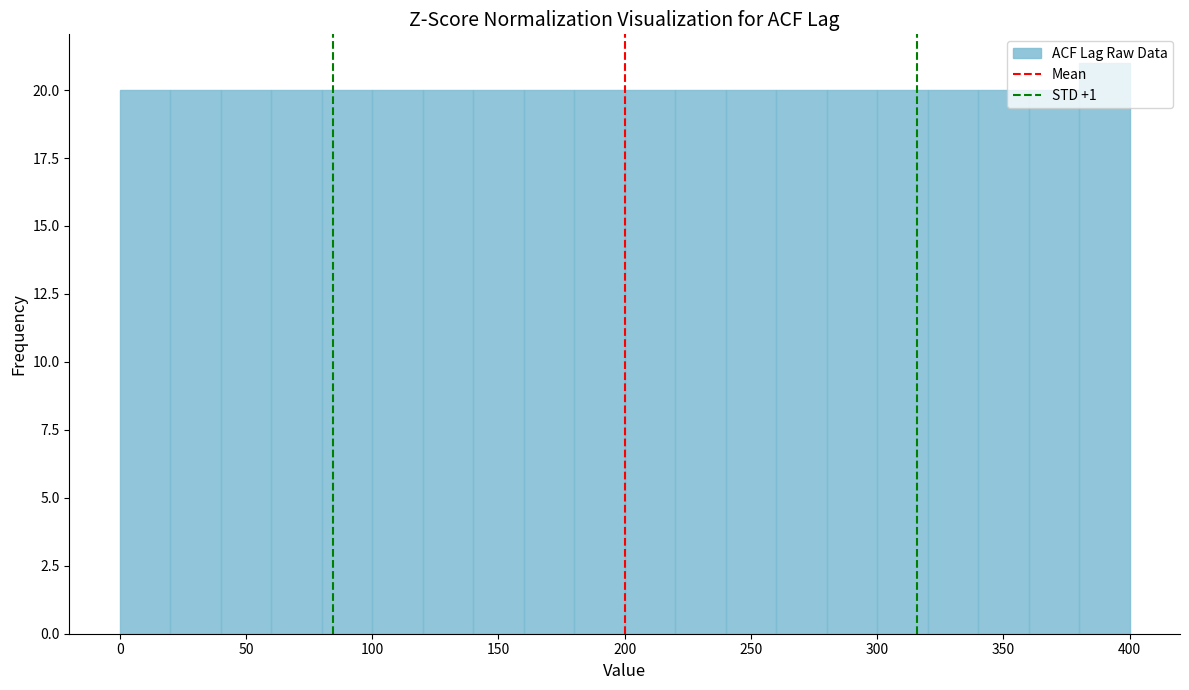

Reading left to right, transcribe this chart: for each bar, give the range it covers on the x-axis and its height. The values are not printed on the chart, so give them approximately, as read against the axis.

0 to 20: 20
20 to 40: 20
40 to 60: 20
60 to 80: 20
80 to 100: 20
100 to 120: 20
120 to 140: 20
140 to 160: 20
160 to 180: 20
180 to 200: 20
200 to 220: 20
220 to 240: 20
240 to 260: 20
260 to 280: 20
280 to 300: 20
300 to 320: 20
320 to 340: 20
340 to 360: 20
360 to 380: 20
380 to 400: 21